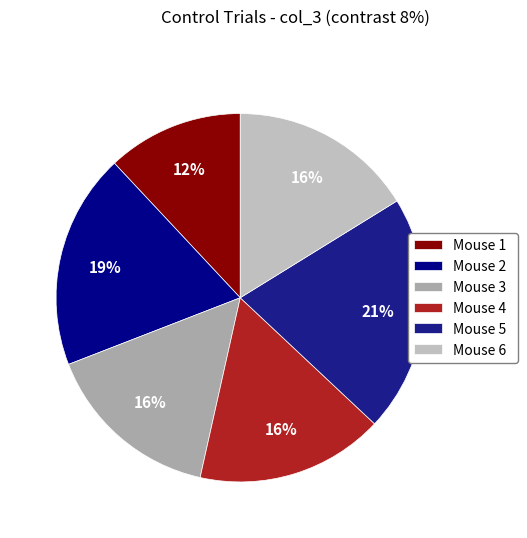

Is the sum of Mouse 4 and Mouse 1 greater than half?

No